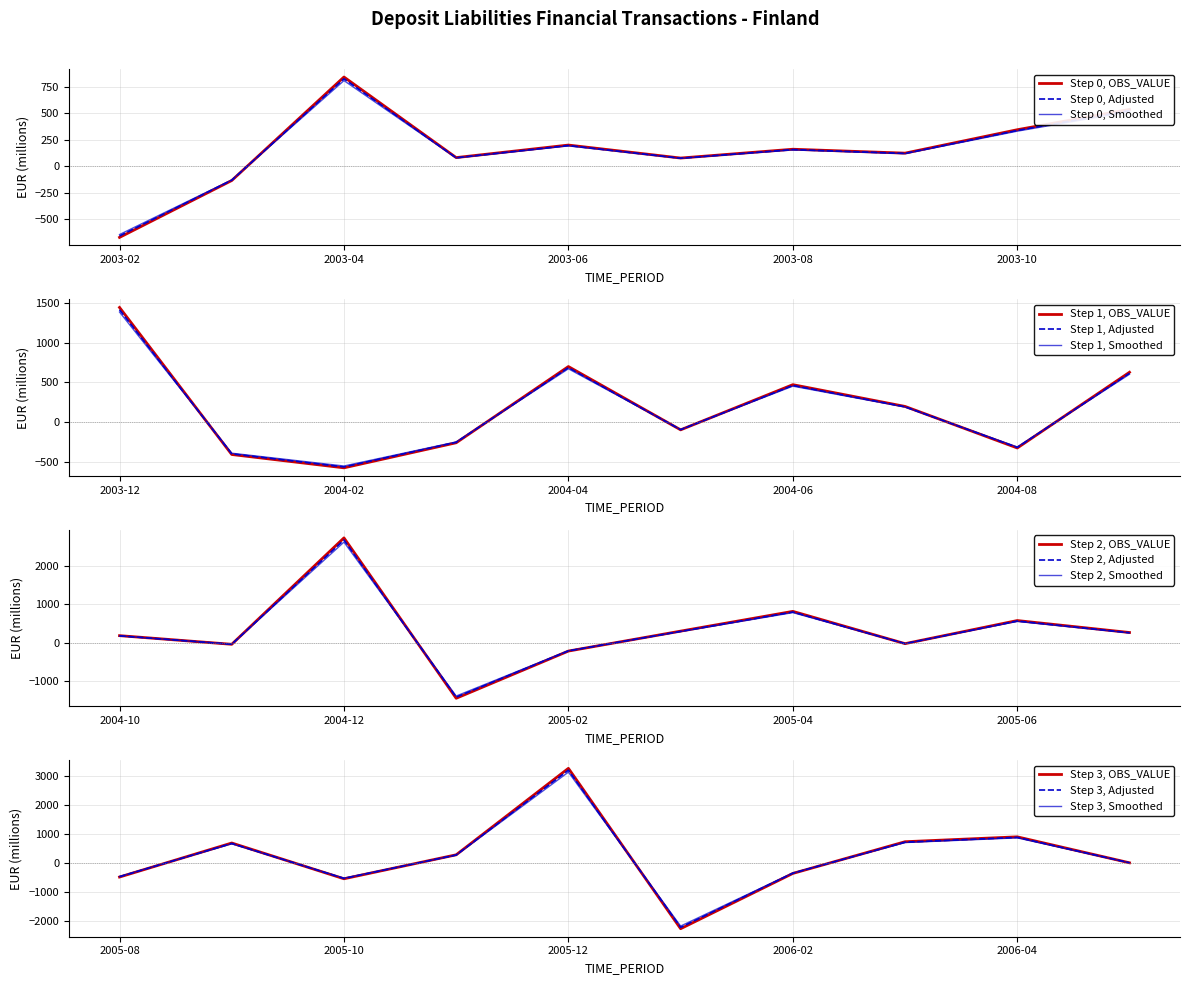

Reading left to right, extract all data points from this chart.

2003-02=-672.8	2003-03=-136.0	2003-04=841.1	2003-05=80.5	2003-06=198.7	2003-07=76.2	2003-08=159.4	2003-09=122.5	2003-10=343.5	2003-11=535.3	2003-12=1442.3	2004-01=-406.2	2004-02=-573.8	2004-03=-258.6	2004-04=699.4	2004-05=-96.2	2004-06=471.7	2004-07=198.0	2004-08=-324.3	2004-09=627.6	2004-10=184.7	2004-11=-40.4	2004-12=2729.3	2005-01=-1445.3	2005-02=-216.8	2005-03=302.2	2005-04=816.7	2005-05=-23.7	2005-06=577.7	2005-07=266.4	2005-08=-483.1	2005-09=690.4	2005-10=-543.2	2005-11=283.5	2005-12=3266.3	2006-01=-2265.5	2006-02=-358.7	2006-03=734.9	2006-04=903.3	2006-05=7.9